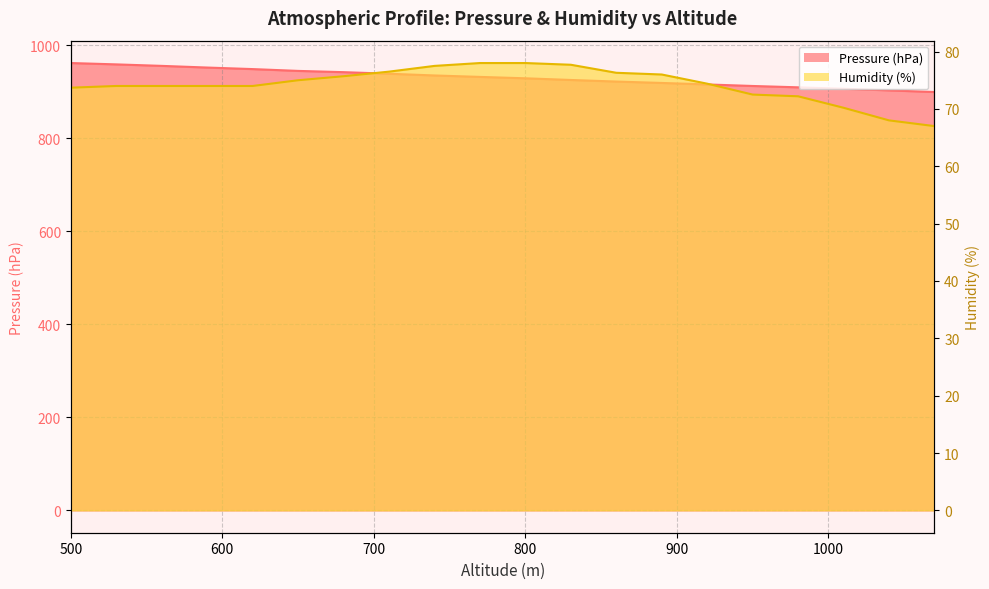

True or false: Humidity (%) and Pressure (hPa) cross at least once.

False